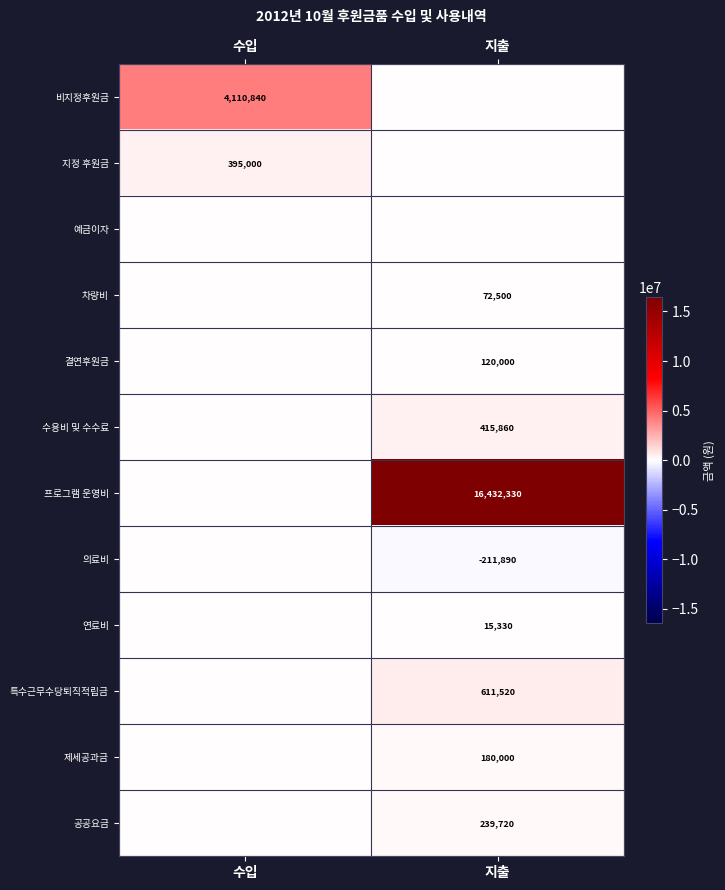

The 차량비 series shows 34478 at 지출. True or false?

False